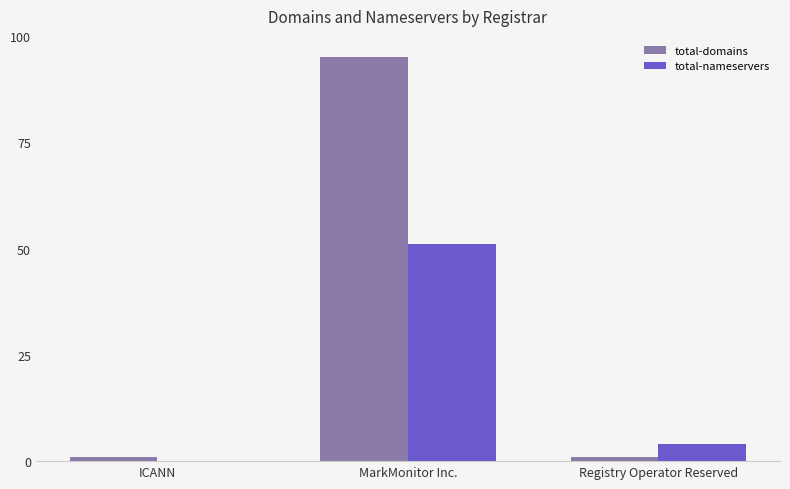

Which series has the largest total across all categories?

total-domains